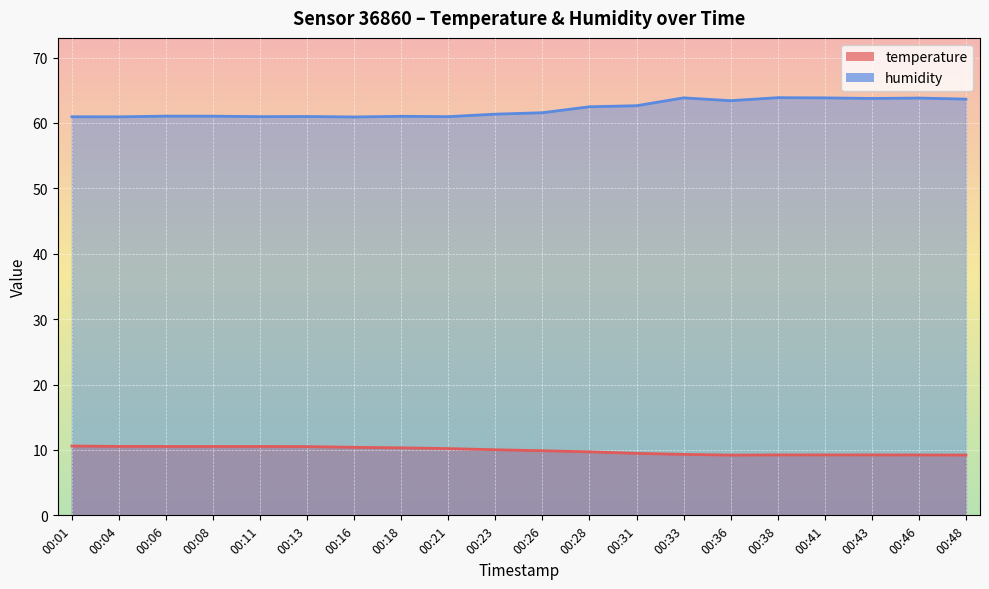

Is the value of temperature at 00:28 greater than the value of humidity at 00:33?

No